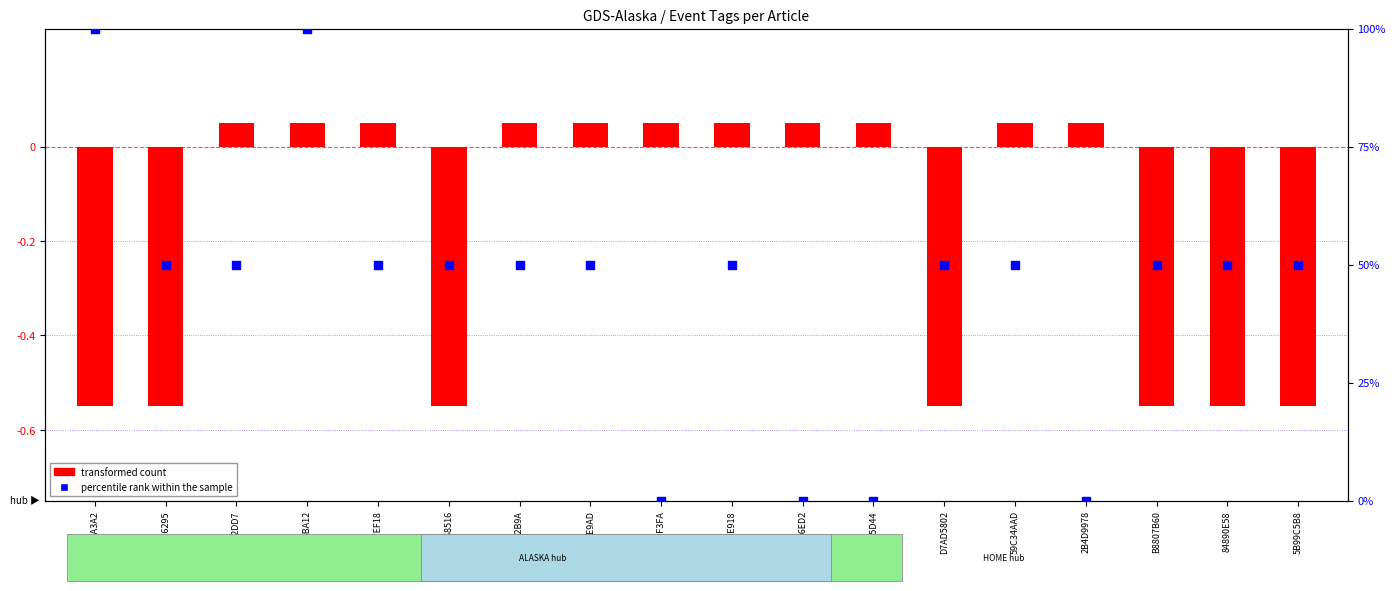

What are all the series names shown in the legend?

transformed count, percentile rank within the sample